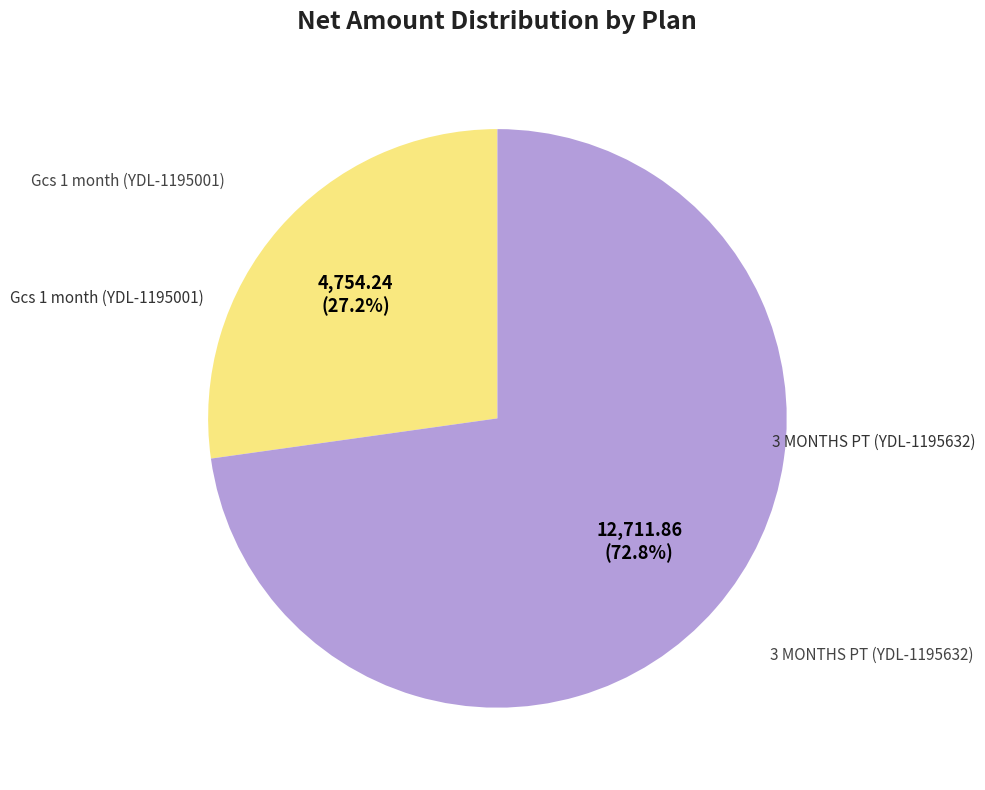

Is there any slice that represents more than half of the pie?

Yes